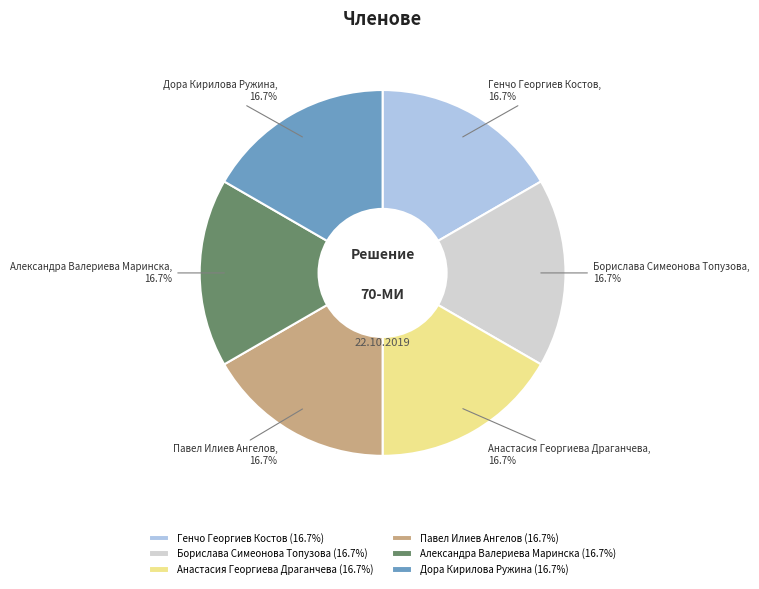

To the nearest percent, what portion does Генчо Георгиев Костов represent?

17%